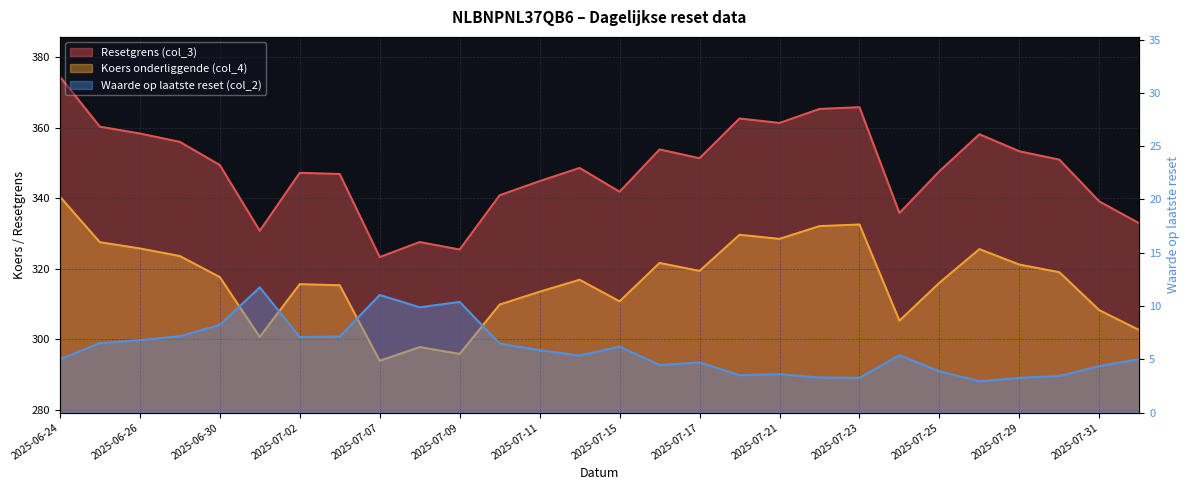

The Waarde op laatste reset (col_2) series shows 4.4 at 2025-06-30. True or false?

False